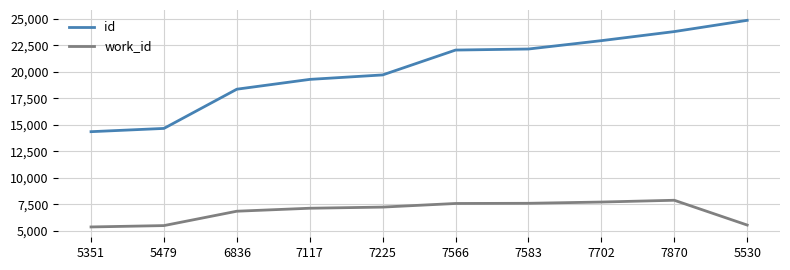

Which label corresponds to the largest value in the chart?

5530